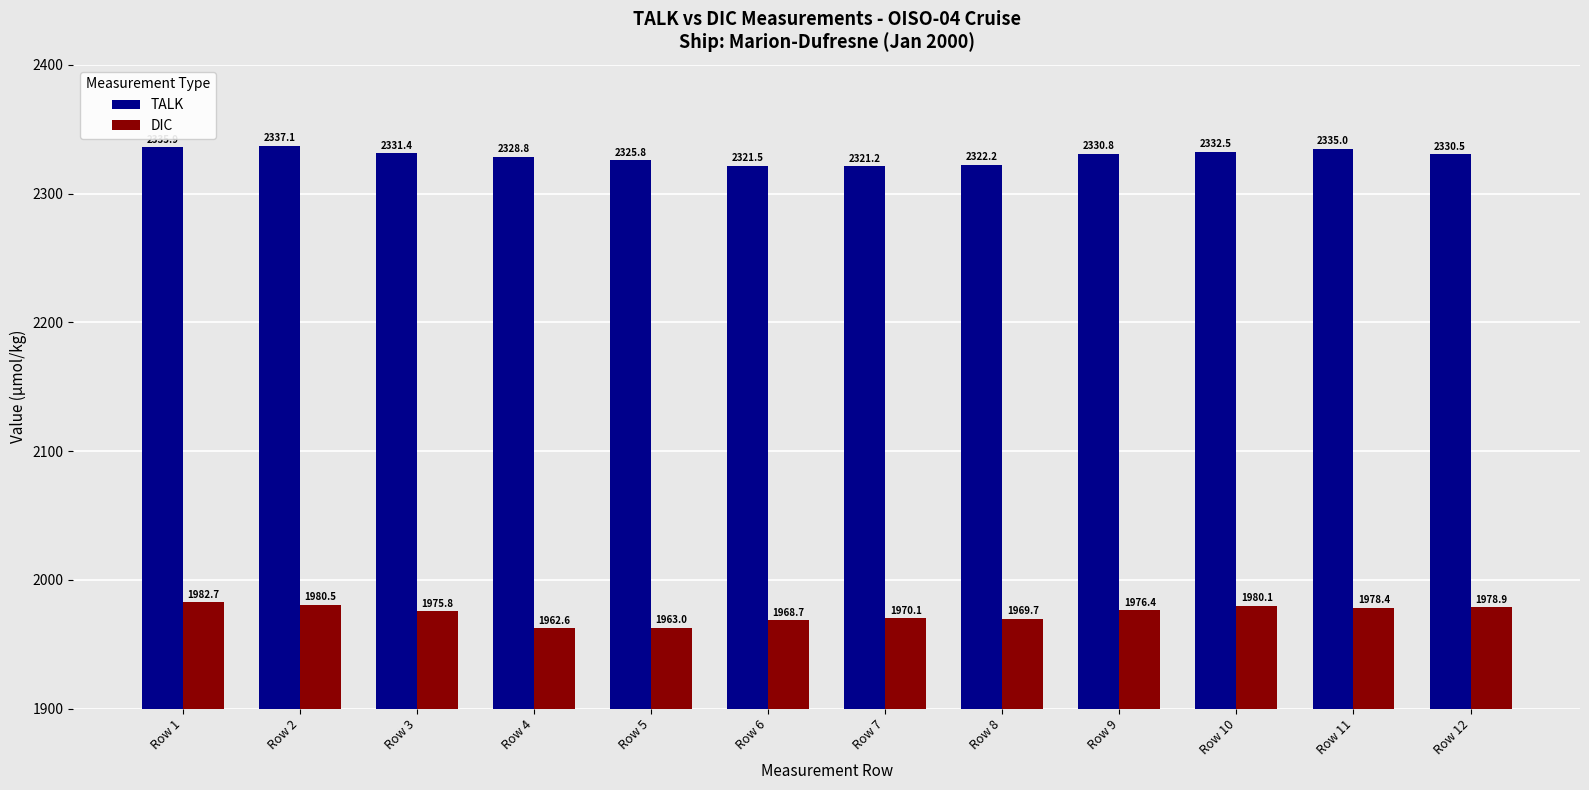

What is the difference between the second highest and minimum values in the TALK series?

14.7